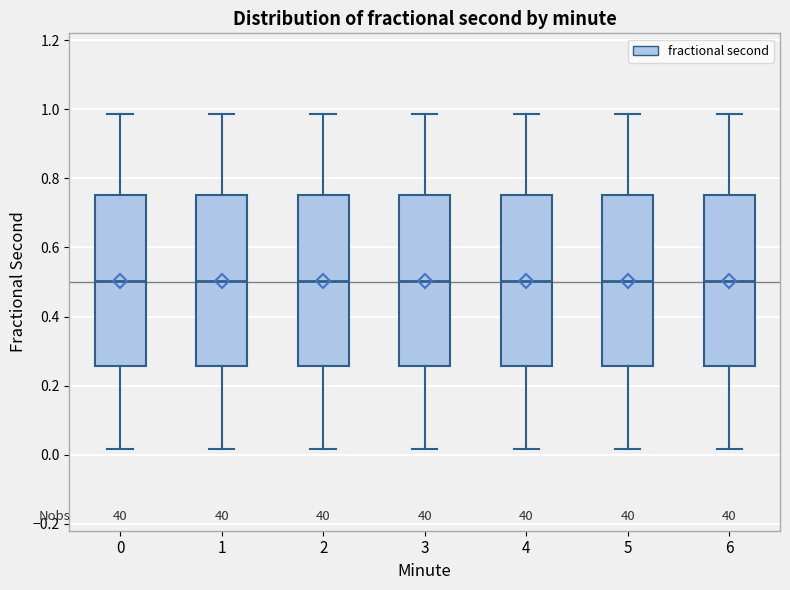

Reading left to right, read every box against the y-axis: the position of its median line, the range the box covers, and the ends of its whiskers. The values are not printed on the chart, so give them approximately, as read against the axis.

0: median 0.50, box 0.26 to 0.76, whiskers 0.02 to 0.98
1: median 0.50, box 0.26 to 0.76, whiskers 0.02 to 0.98
2: median 0.50, box 0.26 to 0.76, whiskers 0.02 to 0.98
3: median 0.50, box 0.26 to 0.76, whiskers 0.02 to 0.98
4: median 0.50, box 0.26 to 0.76, whiskers 0.02 to 0.98
5: median 0.50, box 0.26 to 0.76, whiskers 0.02 to 0.98
6: median 0.50, box 0.26 to 0.76, whiskers 0.02 to 0.98